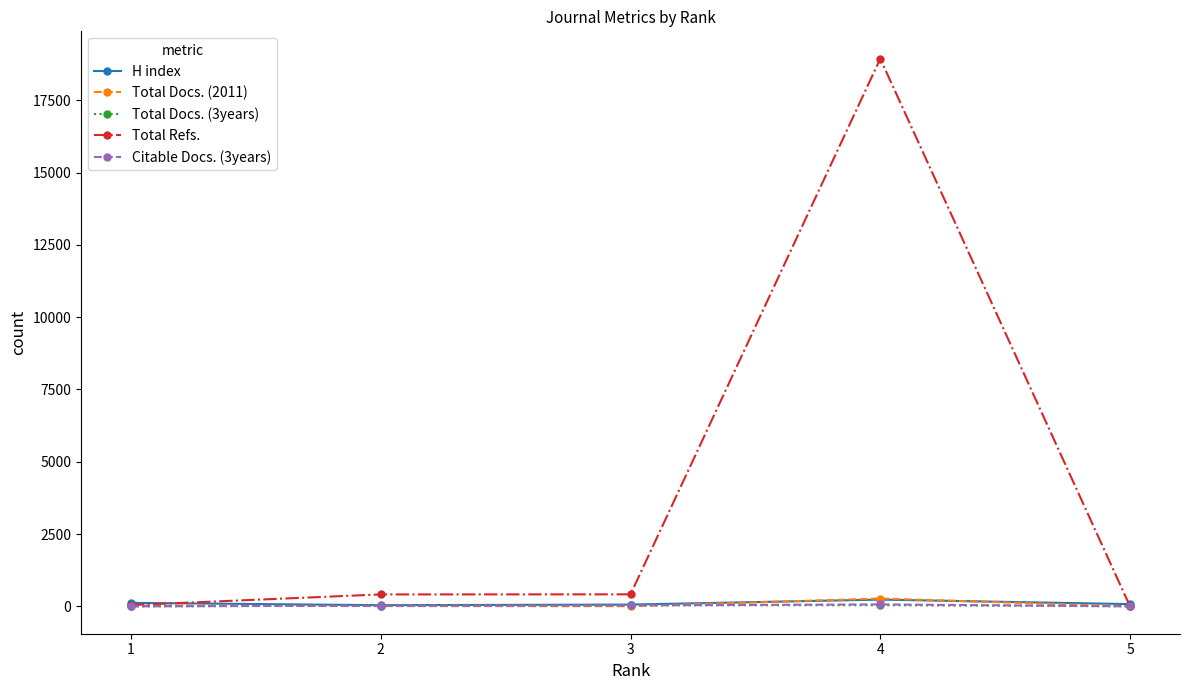

What is the total value across all series at 4?

19549